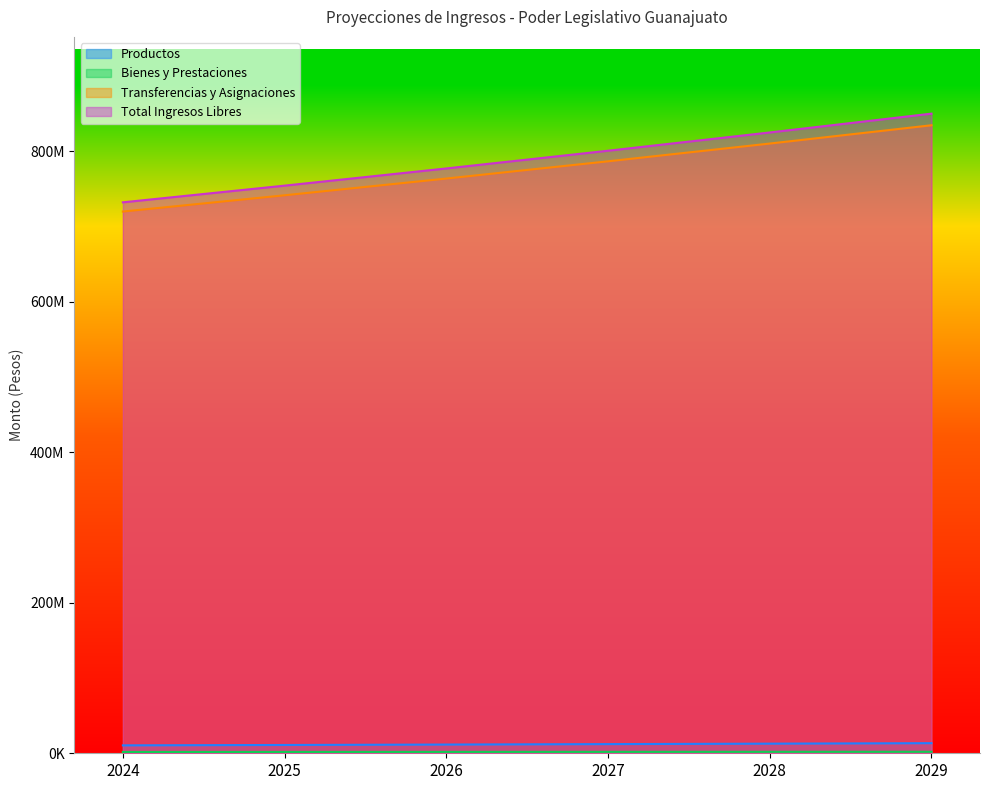

How many Bienes y Prestaciones values are between 1781900 and 1947130?

4